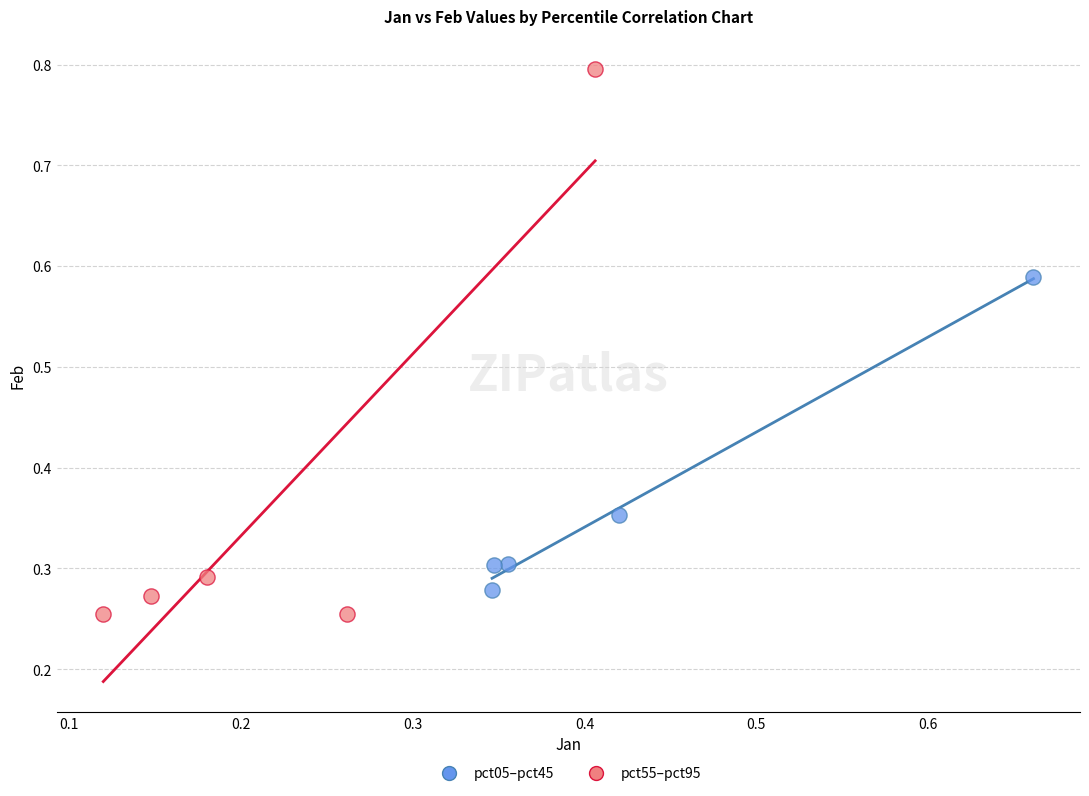

Which series has the widest spread of Y values?

pct55–pct95